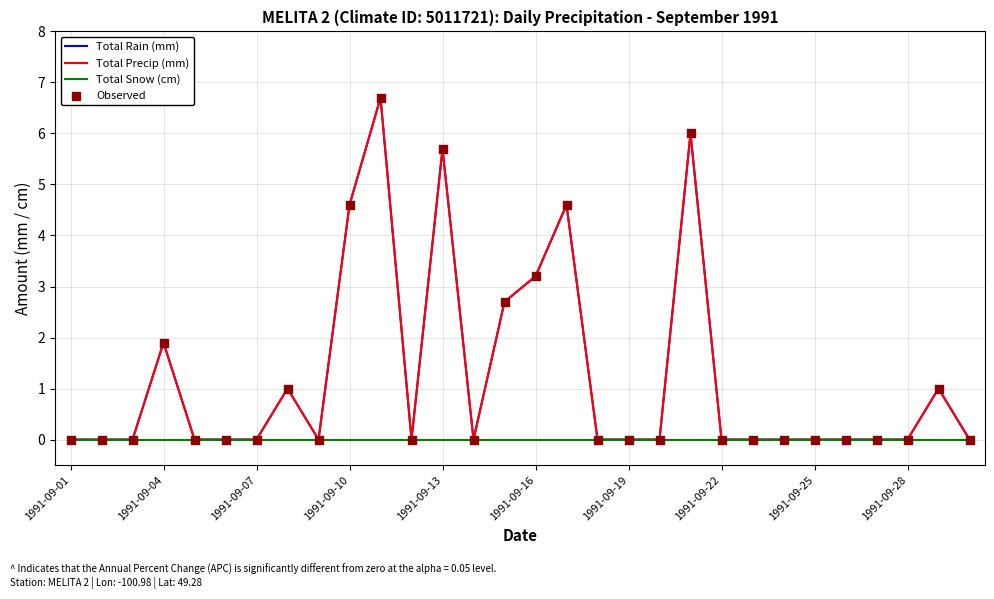

At how many categories does at least one series exceed 3?

6